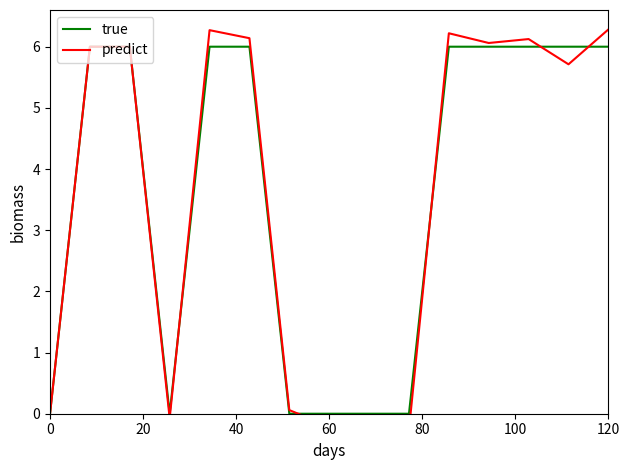

Count the number of categories in the chart.

15